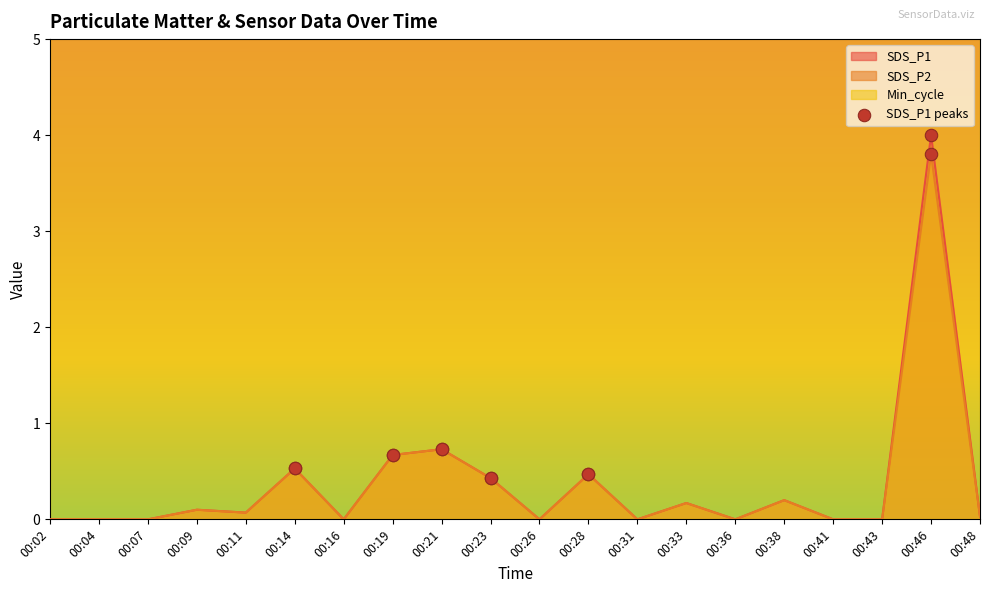

At which category is the sum across all series the highest?

00:46